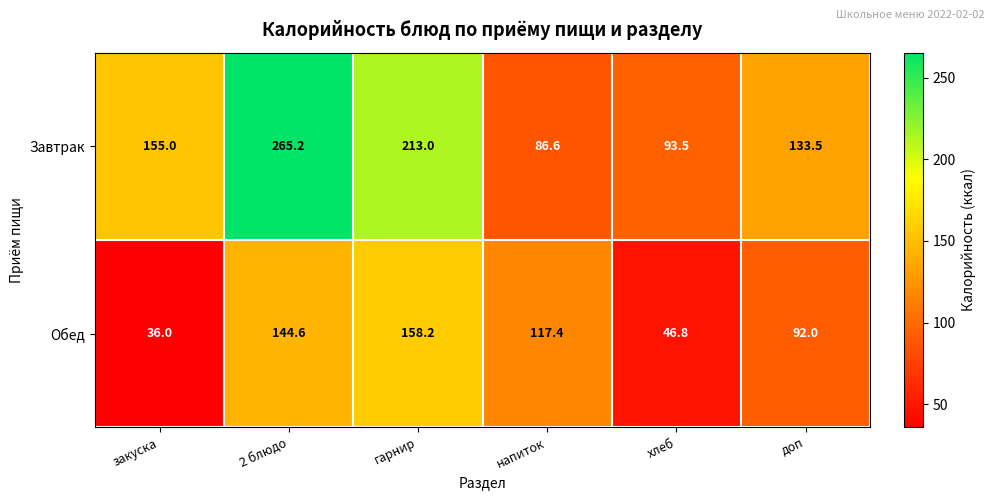

True or false: Завтрак has a value of 154.5 at 2 блюдо.

False